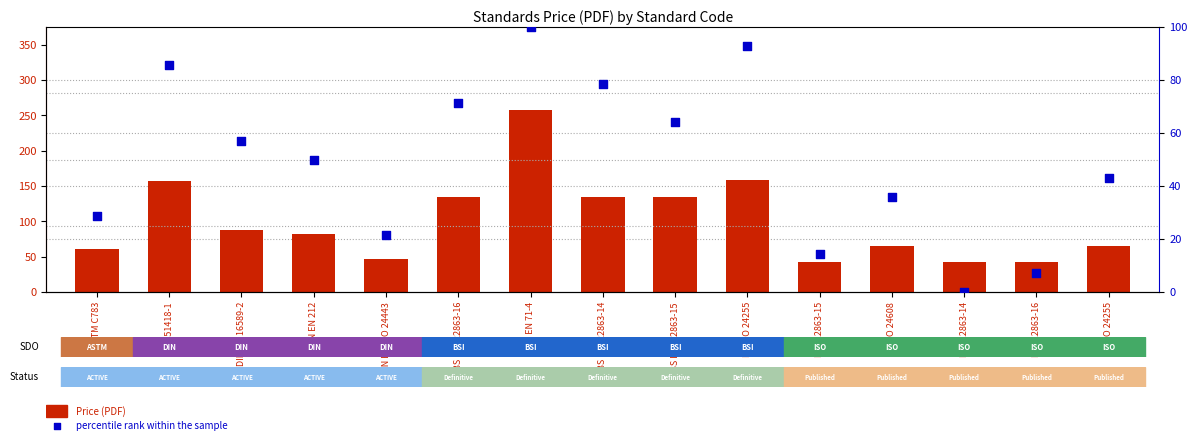

Which series has the largest Y range (max minus min)?

Price (PDF)